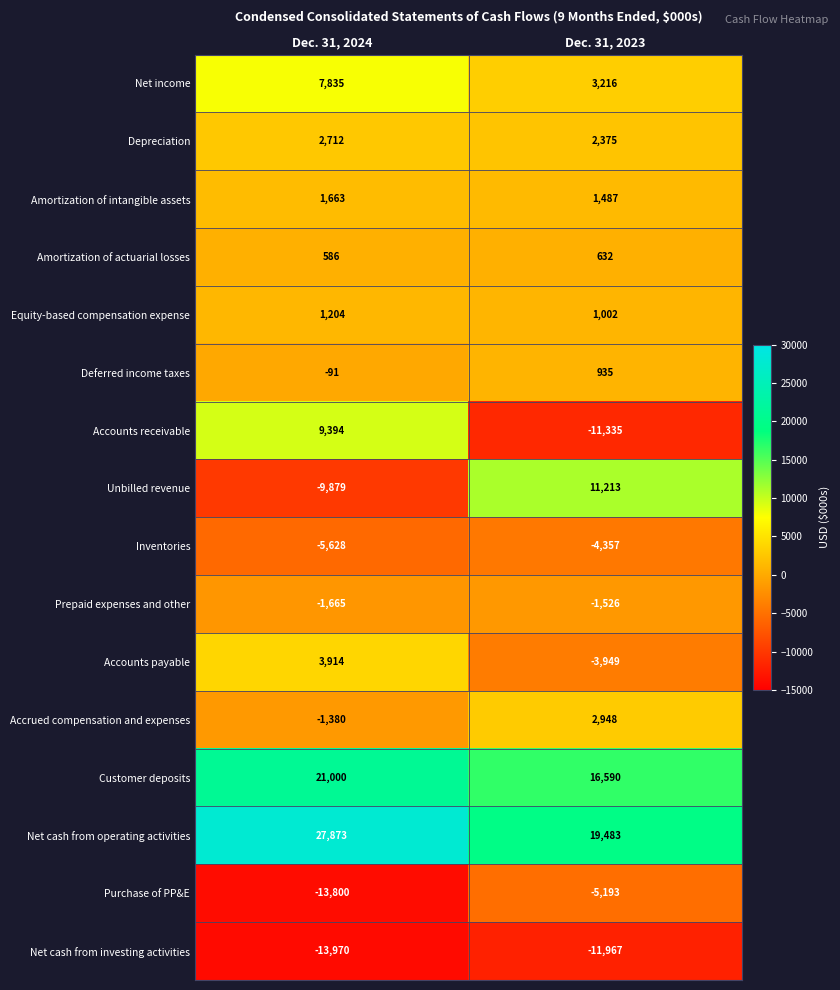

The value of Prepaid expenses and other at Dec. 31, 2024 is -1665. True or false?

True